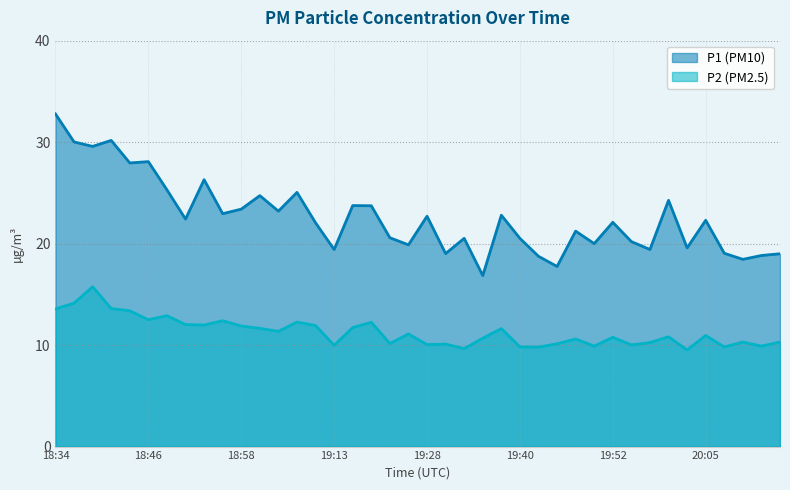

Reading left to right, what are all the values shown in this chart?

P1: 32.8	30.0	29.6	30.2	27.9	28.1	25.3	22.4	26.3	22.9	23.4	24.7	23.2	25.1	22.1	19.4	23.8	23.7	20.6	19.9	22.7	19.0	20.5	16.9	22.8	20.5	18.8	17.8	21.2	20.0	22.1	20.2	19.4	24.3	19.6	22.3	19.1	18.4	18.8	19.0
P2: 13.6	14.1	15.8	13.6	13.4	12.5	12.9	12.0	12.0	12.4	11.9	11.7	11.3	12.3	11.9	10.0	11.7	12.2	10.2	11.1	10.1	10.1	9.7	10.7	11.6	9.8	9.8	10.1	10.6	9.9	10.8	10.0	10.2	10.8	9.5	10.9	9.8	10.3	9.9	10.3